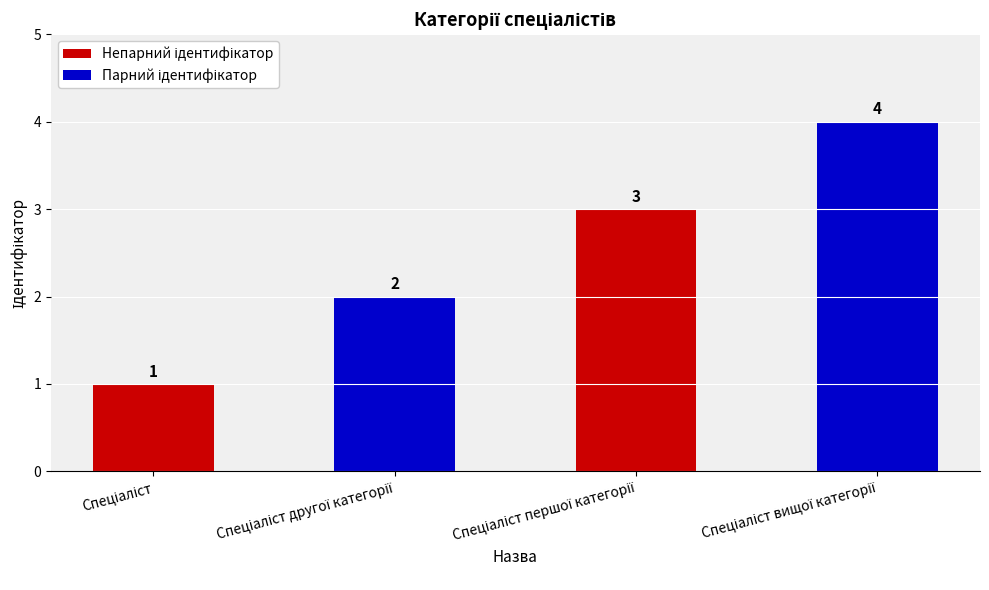

How many values are between 2 and 4?

3